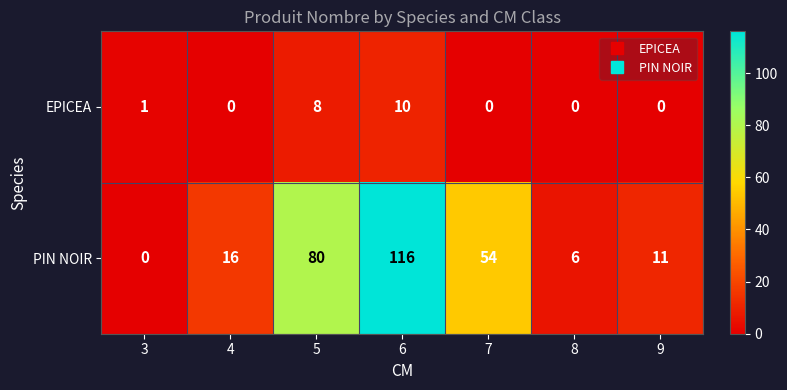

How many positive values does the PIN NOIR series have?

6